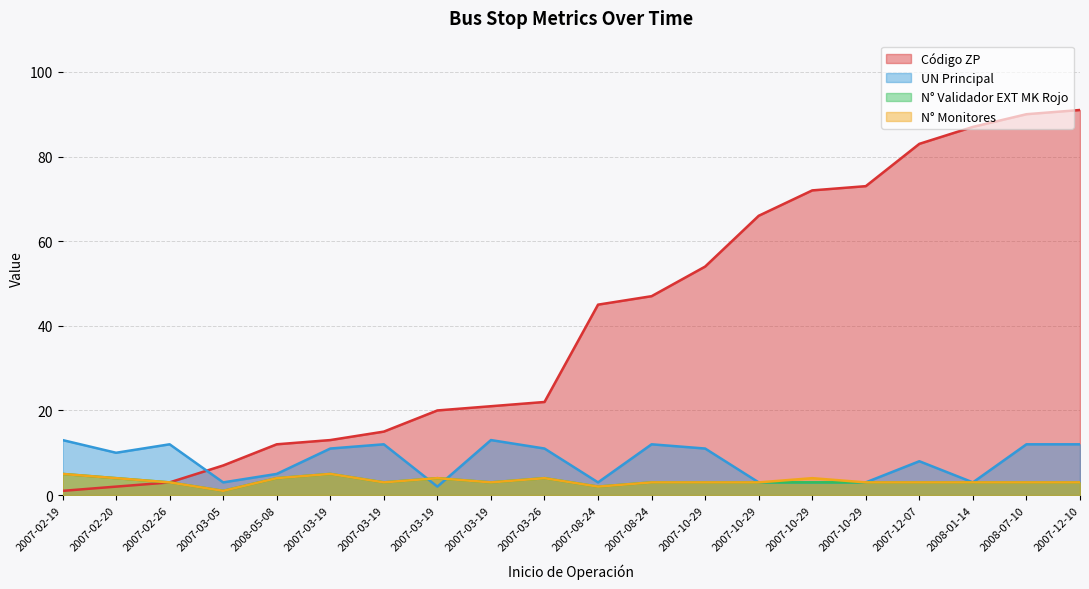

Rank the categories by UN Principal value from lowest to highest.

2007-03-19, 2007-03-05, 2007-08-24, 2007-10-29, 2007-10-29, 2007-10-29, 2008-01-14, 2008-05-08, 2007-12-07, 2007-02-20, 2007-03-19, 2007-03-26, 2007-10-29, 2007-02-26, 2007-03-19, 2007-08-24, 2008-07-10, 2007-12-10, 2007-02-19, 2007-03-19